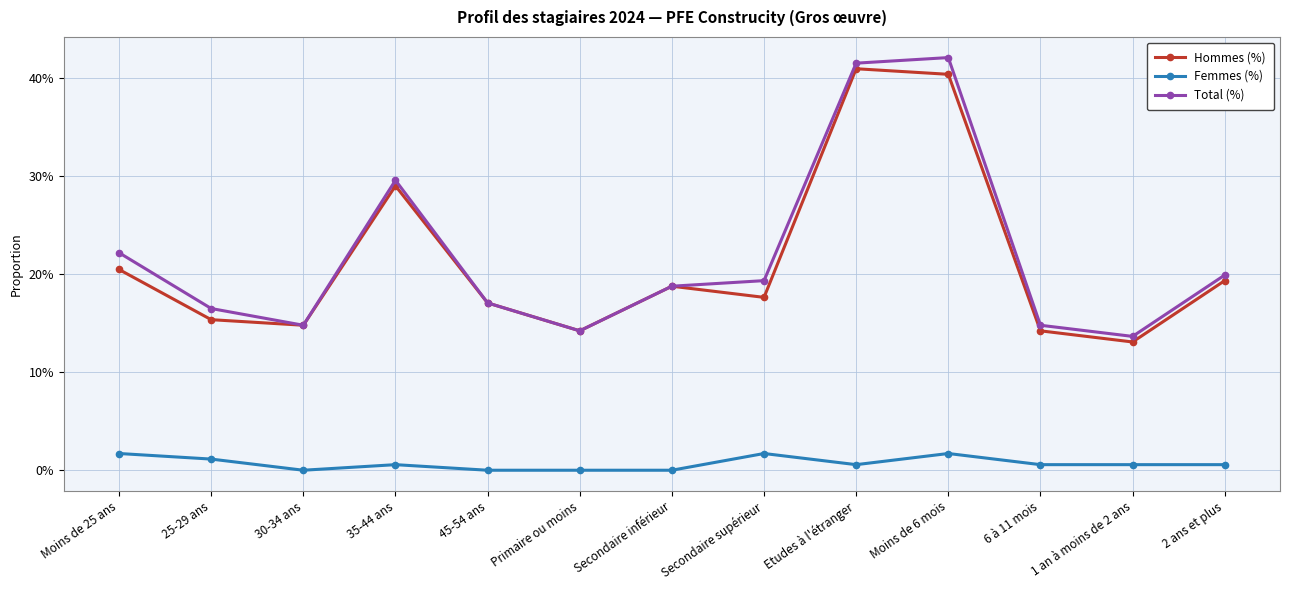

What are all the series names shown in the legend?

Hommes (%), Femmes (%), Total (%)